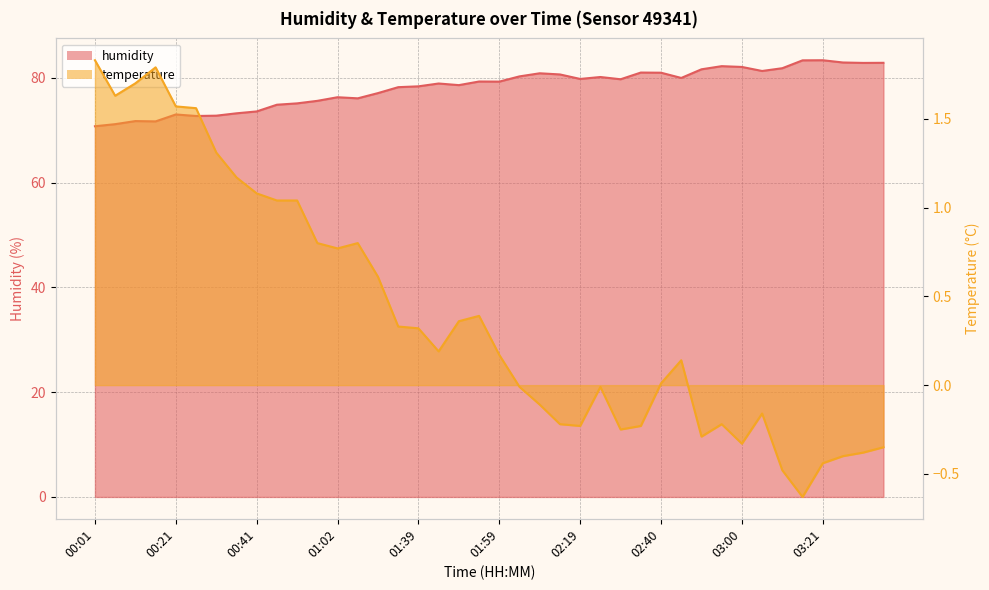

Read the temperature value at 01:13.

0.8